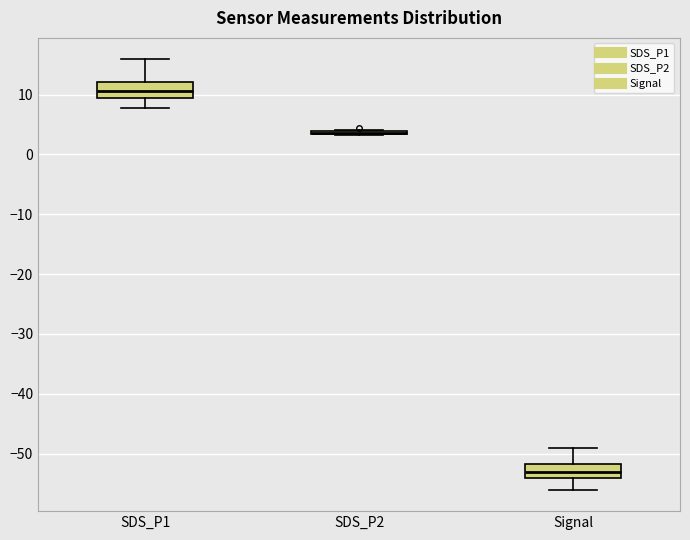

Reading left to right, read every box against the y-axis: the position of its median line, the range the box covers, and the ends of its whiskers. The values are not printed on the chart, so give them approximately, as read against the axis.

SDS_P1: median 11, box 9 to 12, whiskers 8 to 16
SDS_P2: box collapsed to a line at 4, whiskers 3 to 4
Signal: median -53, box -54 to -52, whiskers -56 to -49